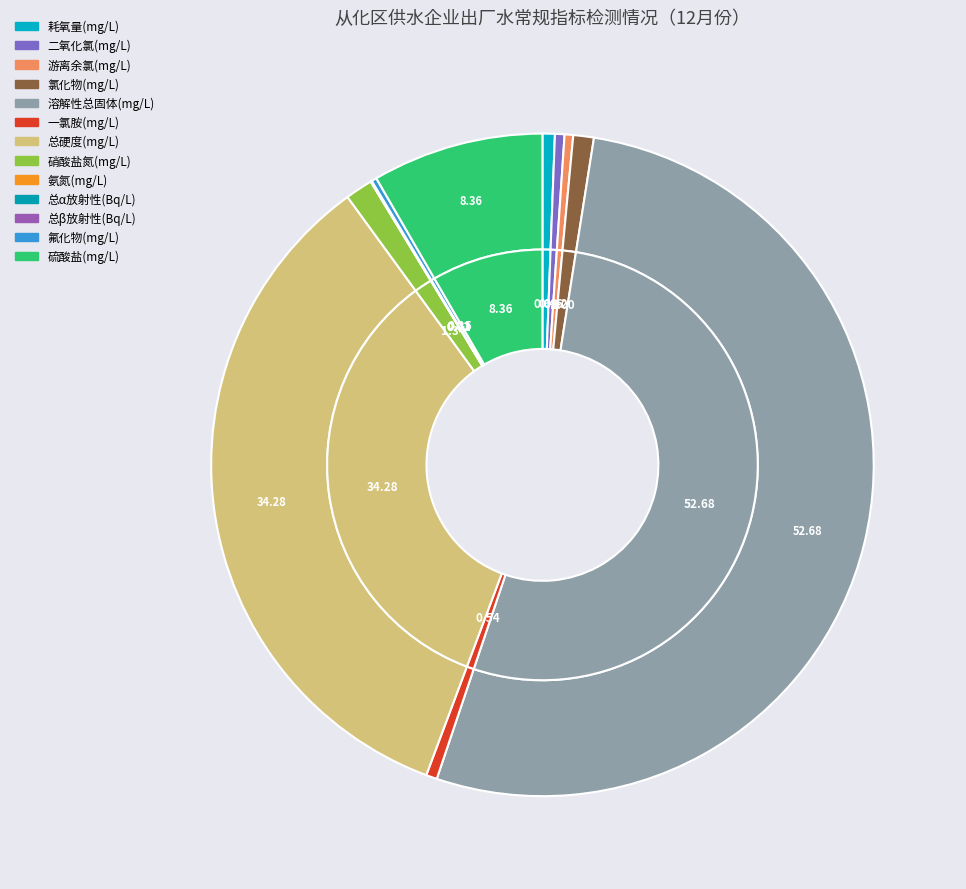

Does 硫酸盐(mg/L) represent more than half of the total?

No